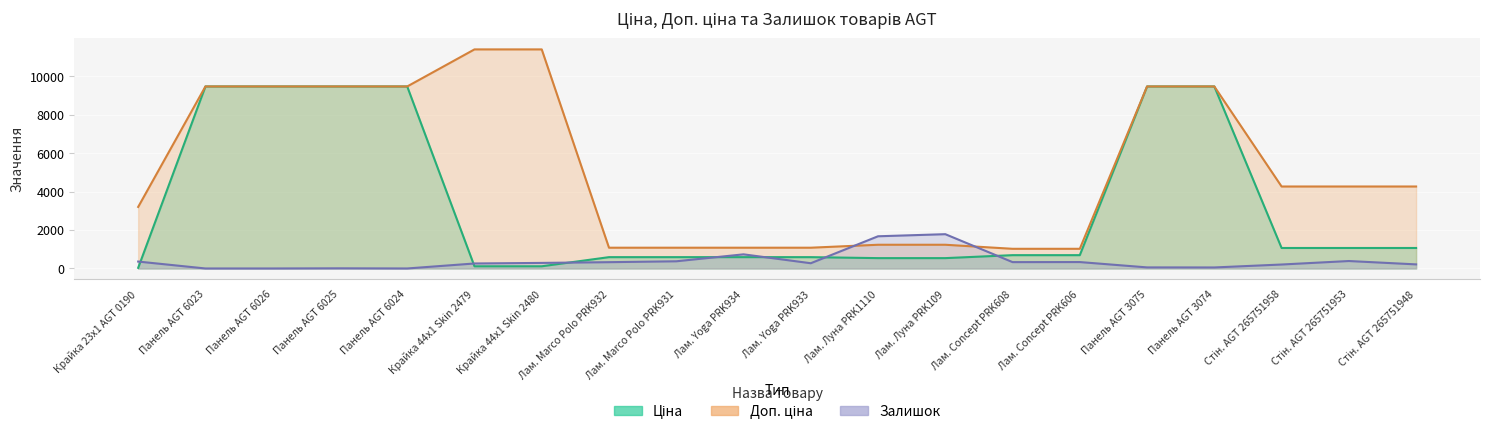

What position from the left is Крайка 23x1 AGT 0190?

1